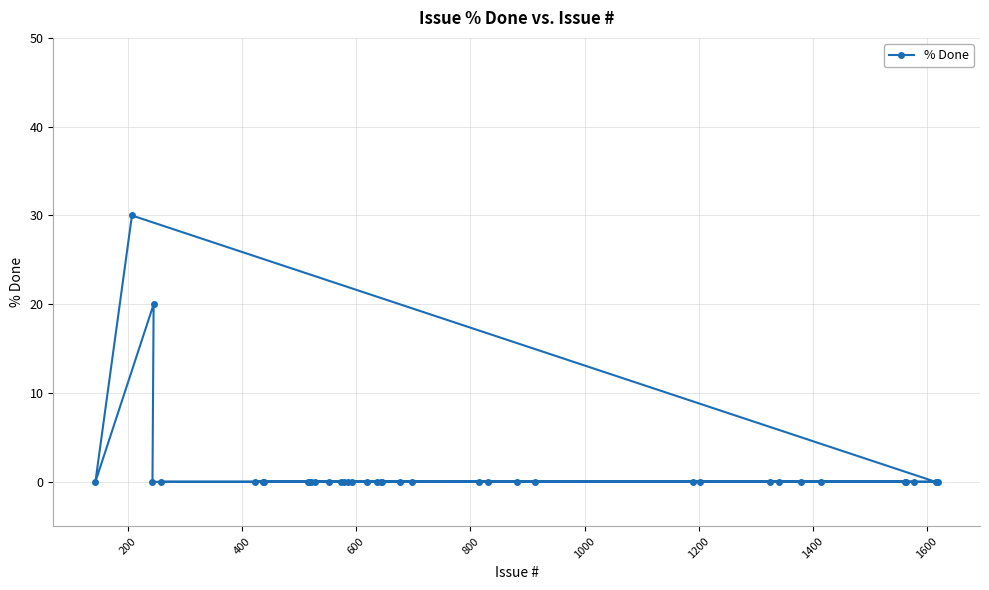

Reading left to right, transcribe all the data shown in this chart.

0	30	0	20	0	0	0	0	0	0	0	0	0	0	0	0	0	0	0	0	0	0	0	0	0	0	0	0	0	0	0	0	0	0	0	0	0	0